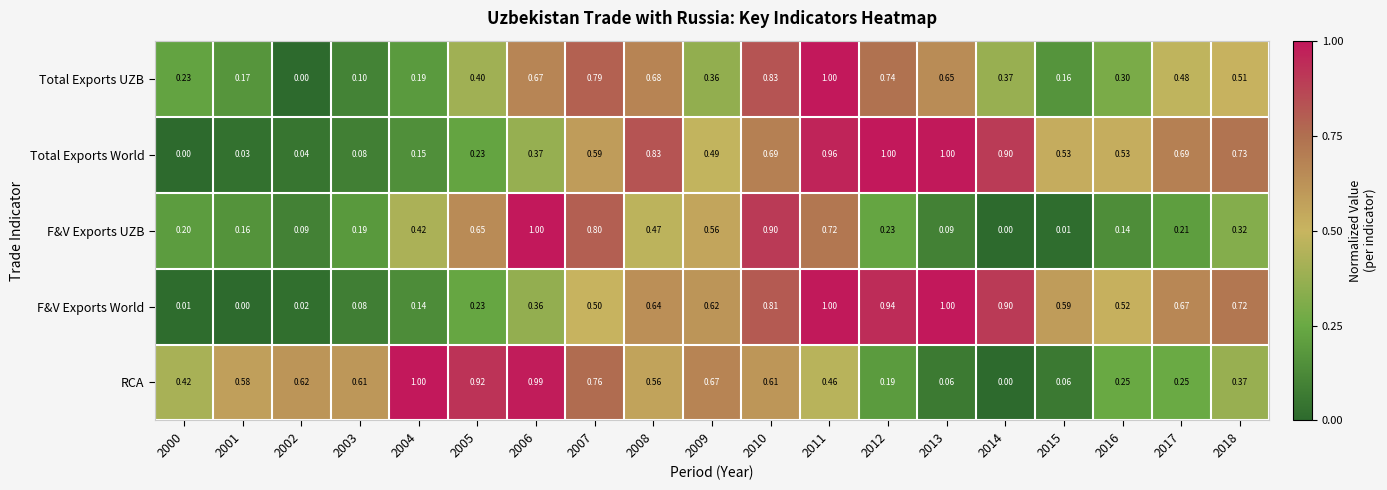

Between 2011 and 2016, which series saw the biggest shift?

Total Exports UZB